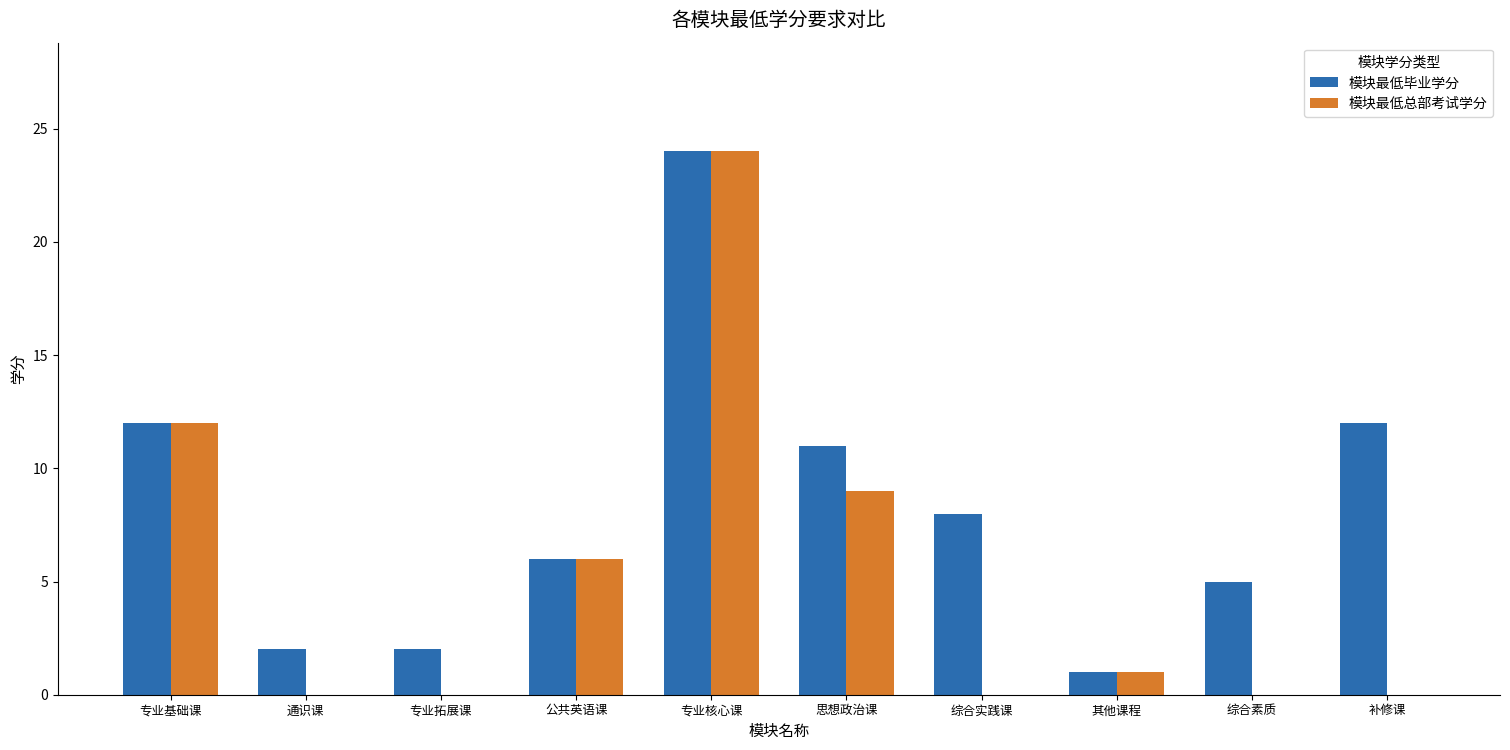

How many groups of bars are there?

10